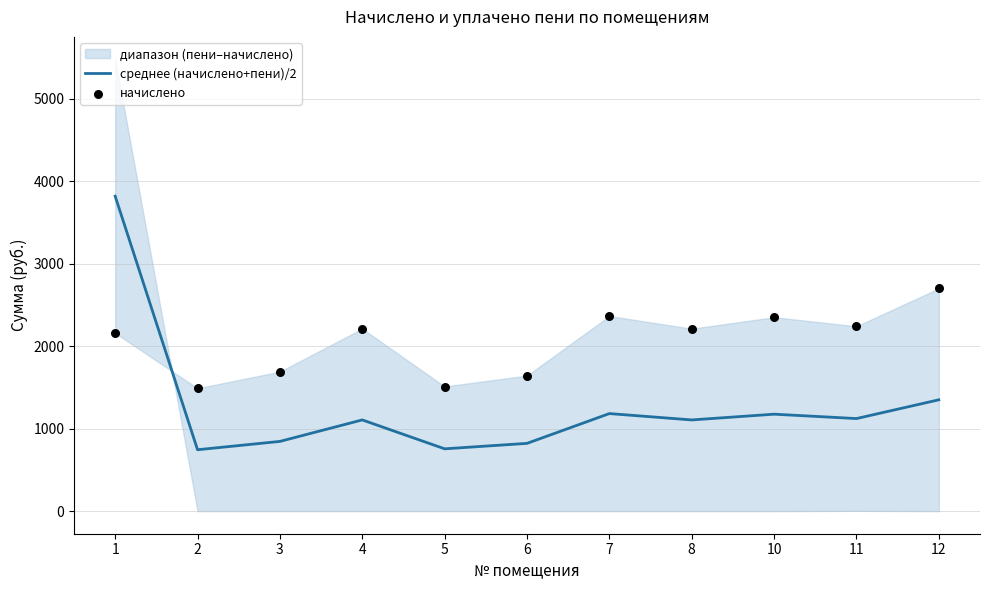

The value of среднее (начислено+пени)/2 at 12 is 2109.1. True or false?

False